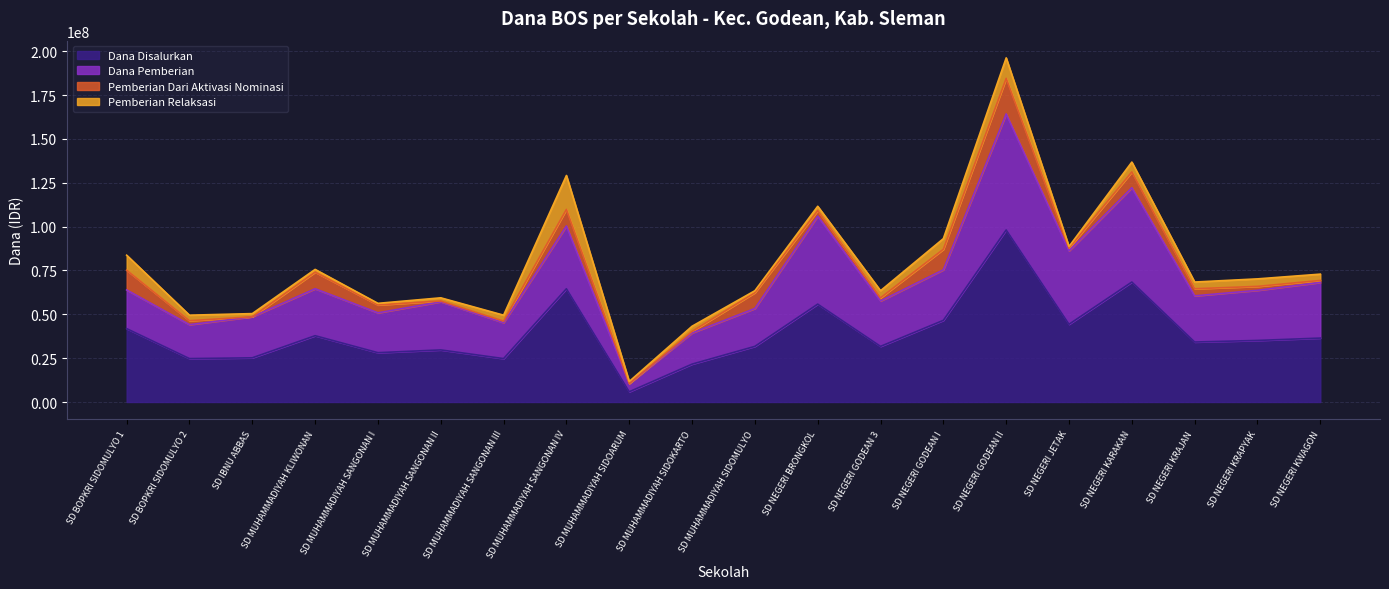

Between SD NEGERI KWAGON and SD MUHAMMADIYAH SANGONAN I, which is larger?

SD NEGERI KWAGON